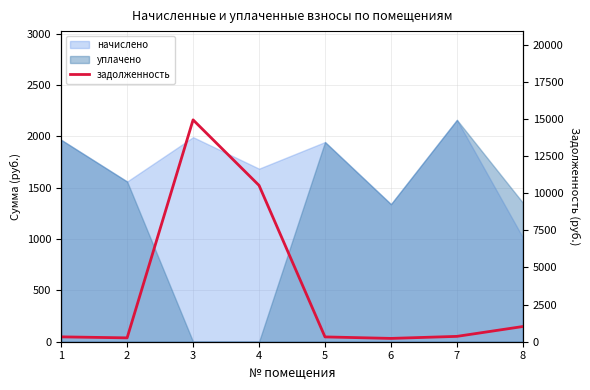

What is the ratio of the value at 5 to the value at 7?

0.9